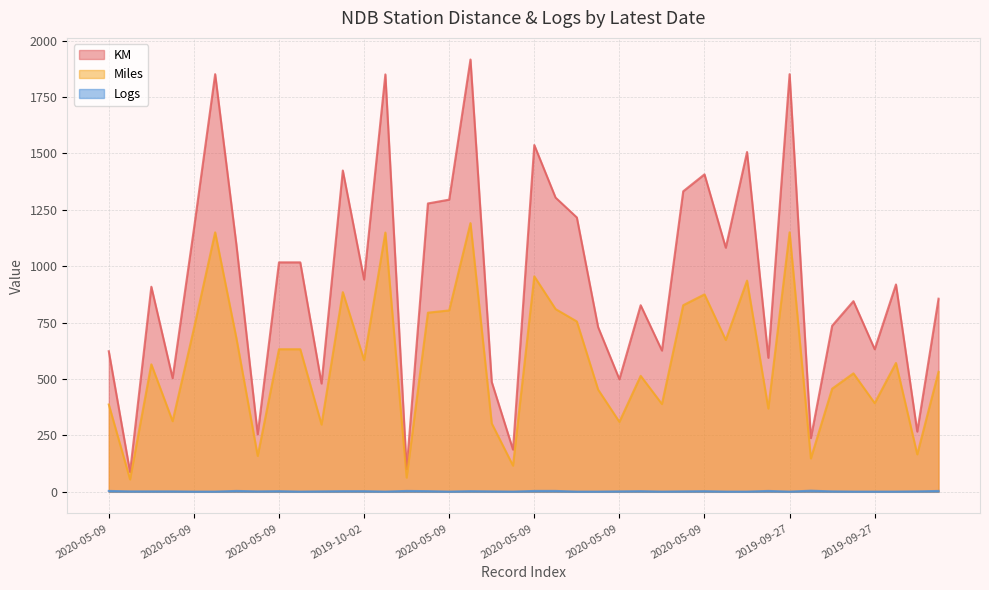

How many lines are shown in the chart?

3